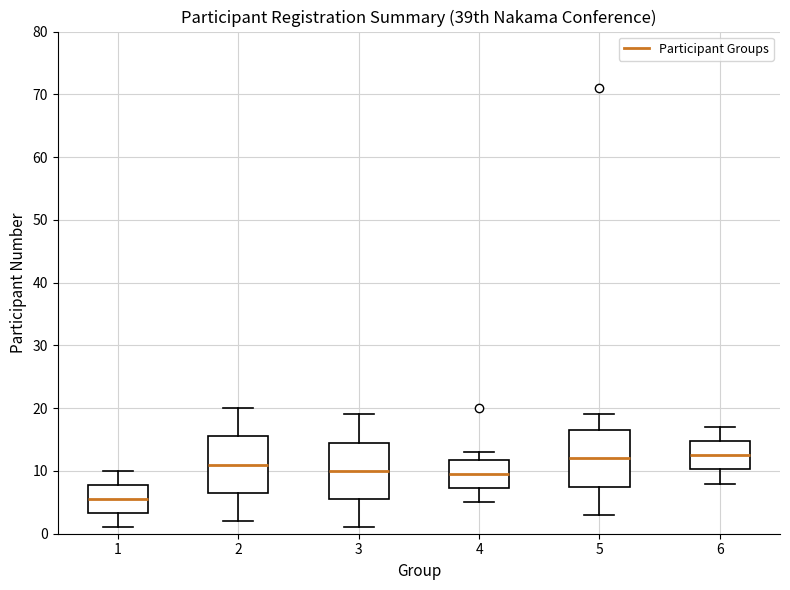

Which box has the lowest median line?

1